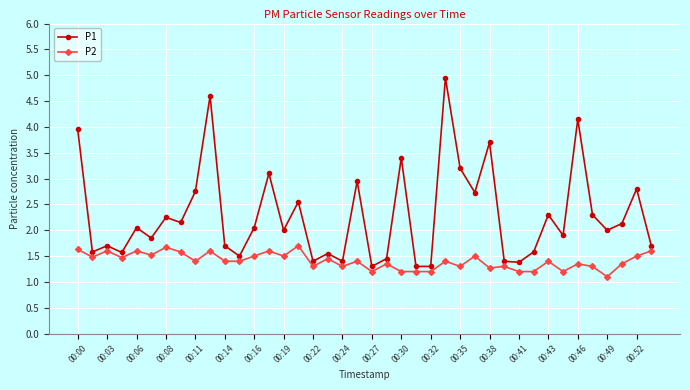

Count the P2 values in the range 1 to 2.

40